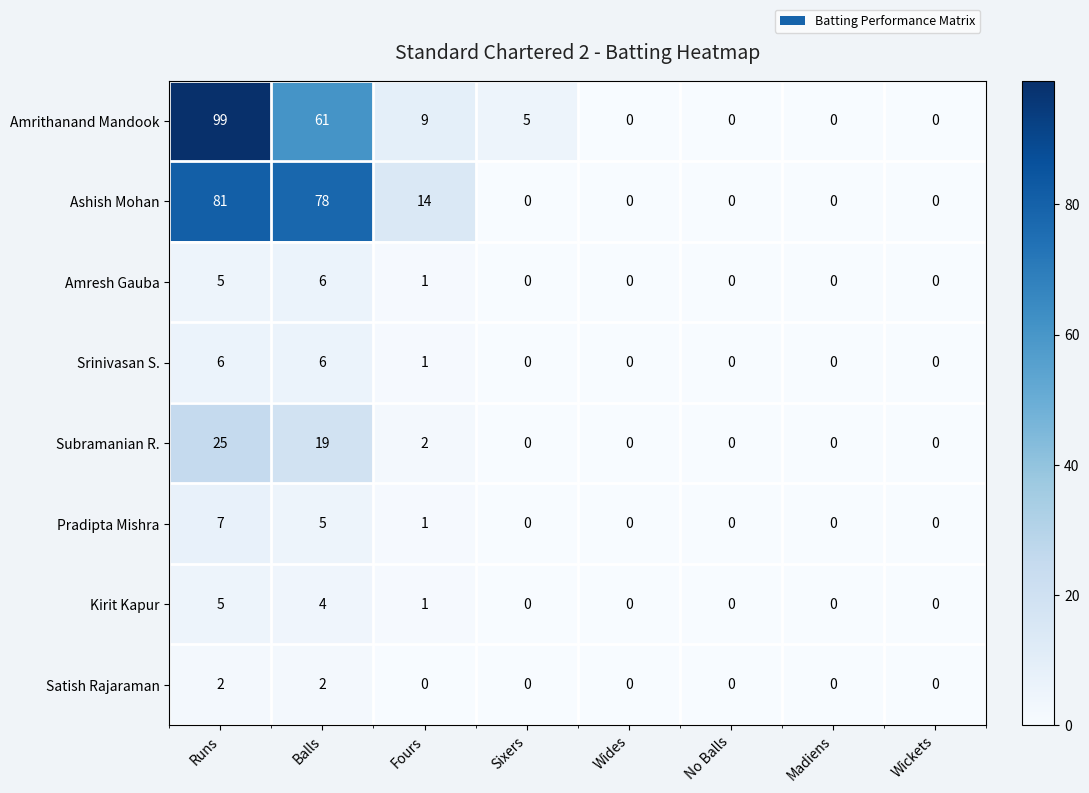

Which label corresponds to the largest value in the chart?

Runs